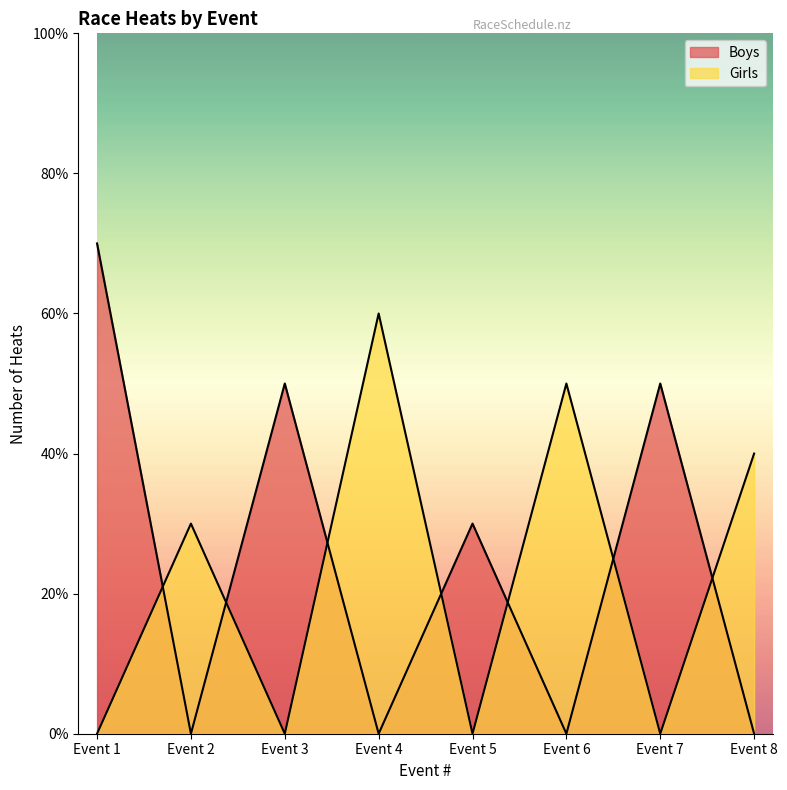

Which label corresponds to the smallest value in the chart?

Event 4